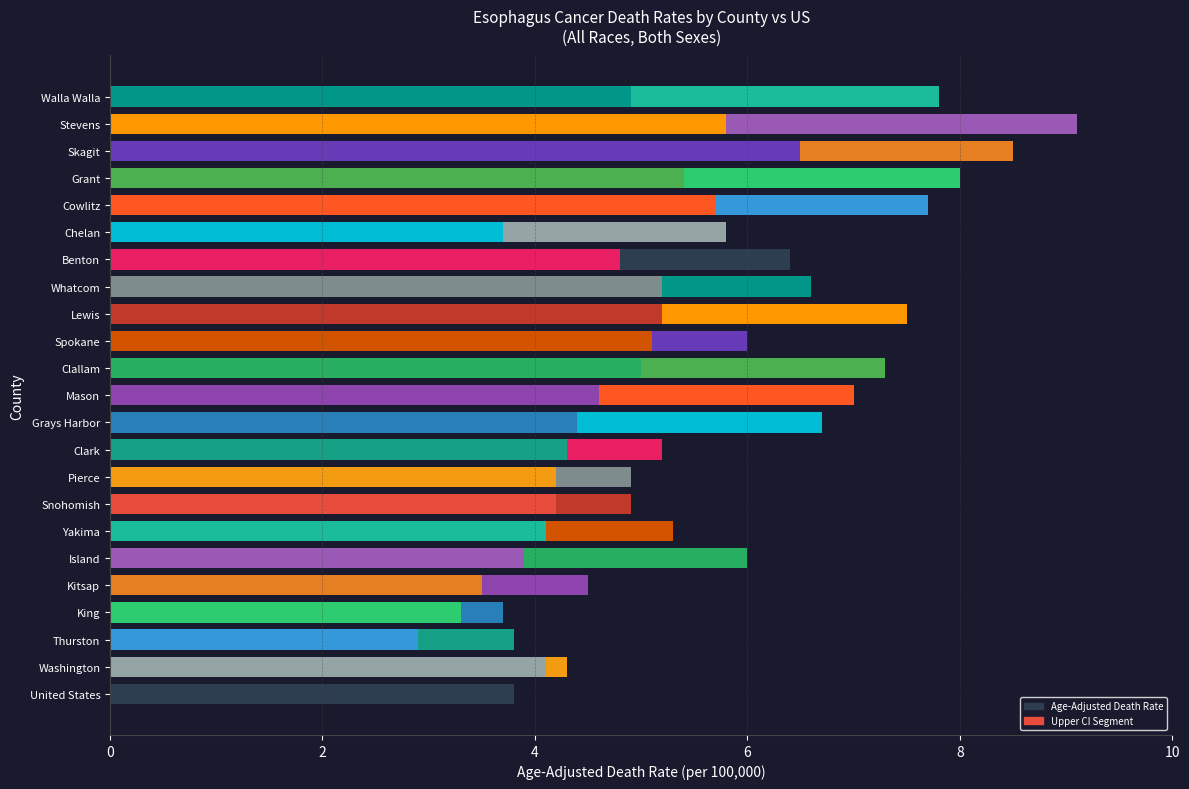

How many values in the Upper 95% CI series are below 6?

10